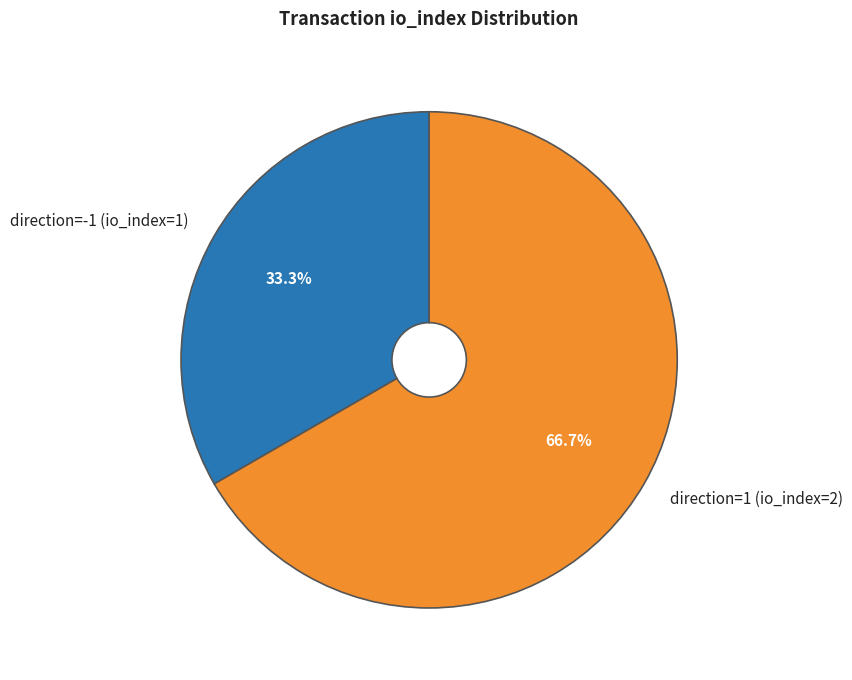

Which slice is the smallest?

direction=-1 (io_index=1)